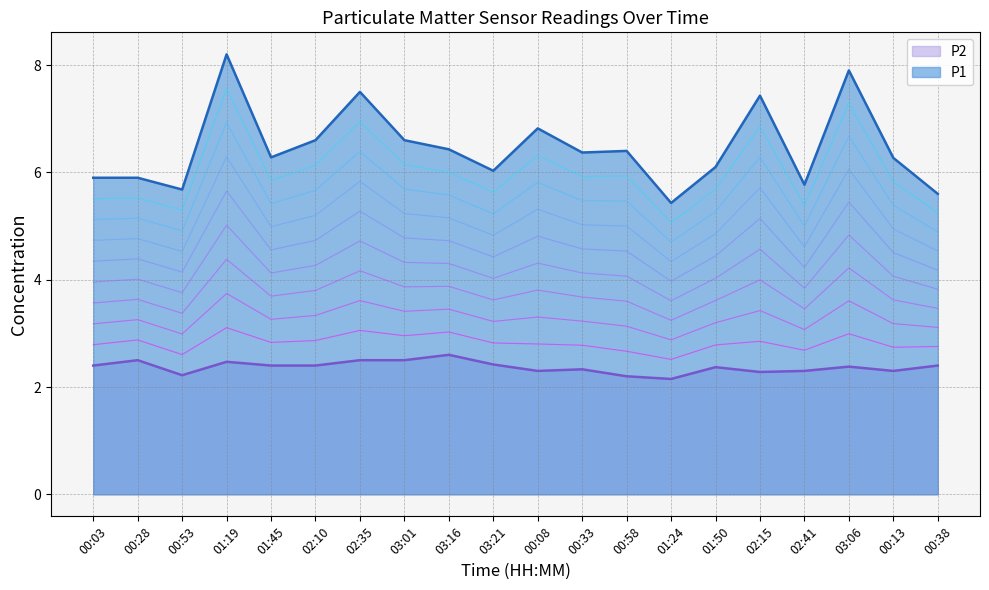

In P1, how many points are lower than both neighbors (excluding endpoints)?

6